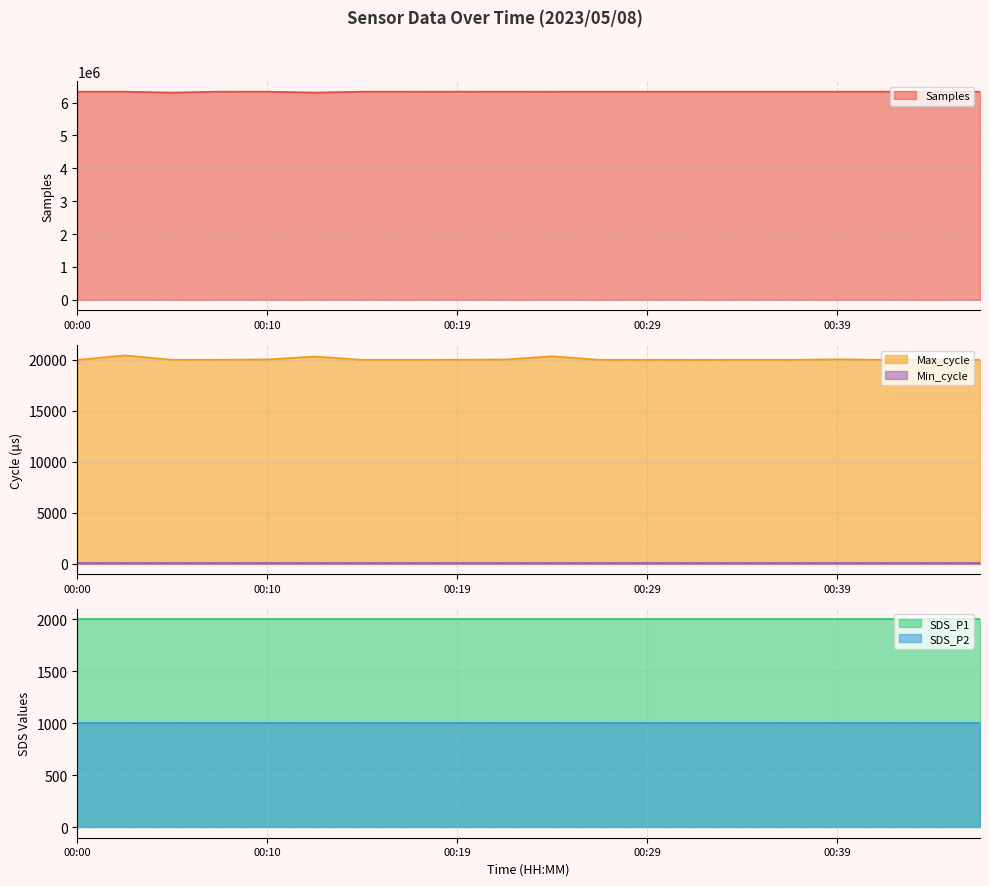

What is the average value of the Min_cycle series?

22.0